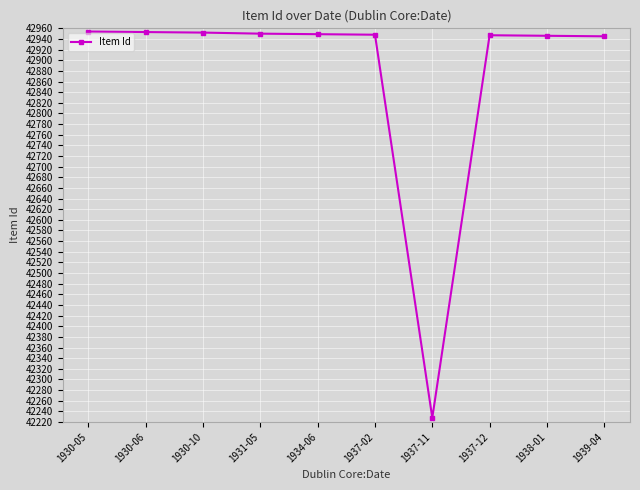

What is the label of the 6th point from the right?

1934-06